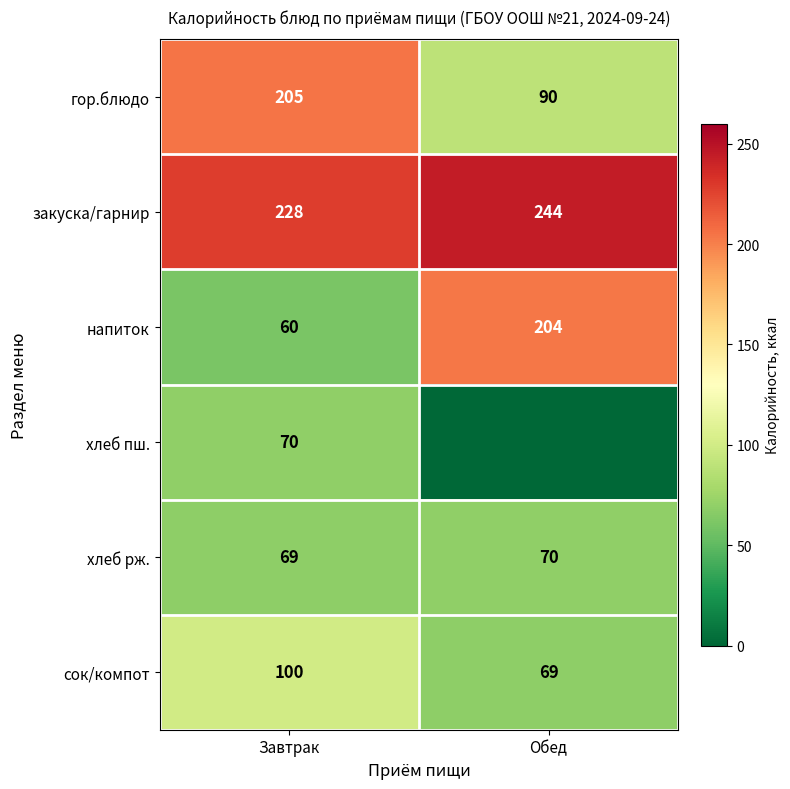

What is the approximate value of закуска/гарнир at Завтрак, to the nearest 10?

230